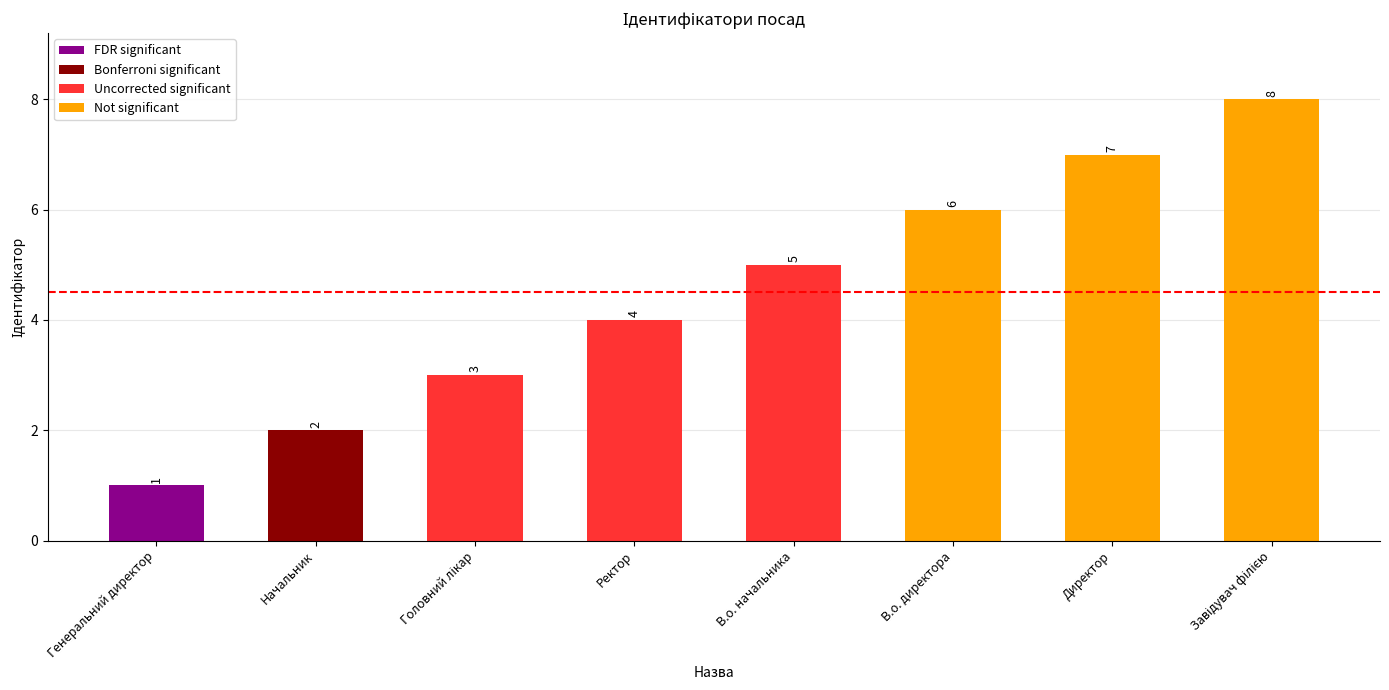

Between В.о. директора and Директор, which is larger?

Директор